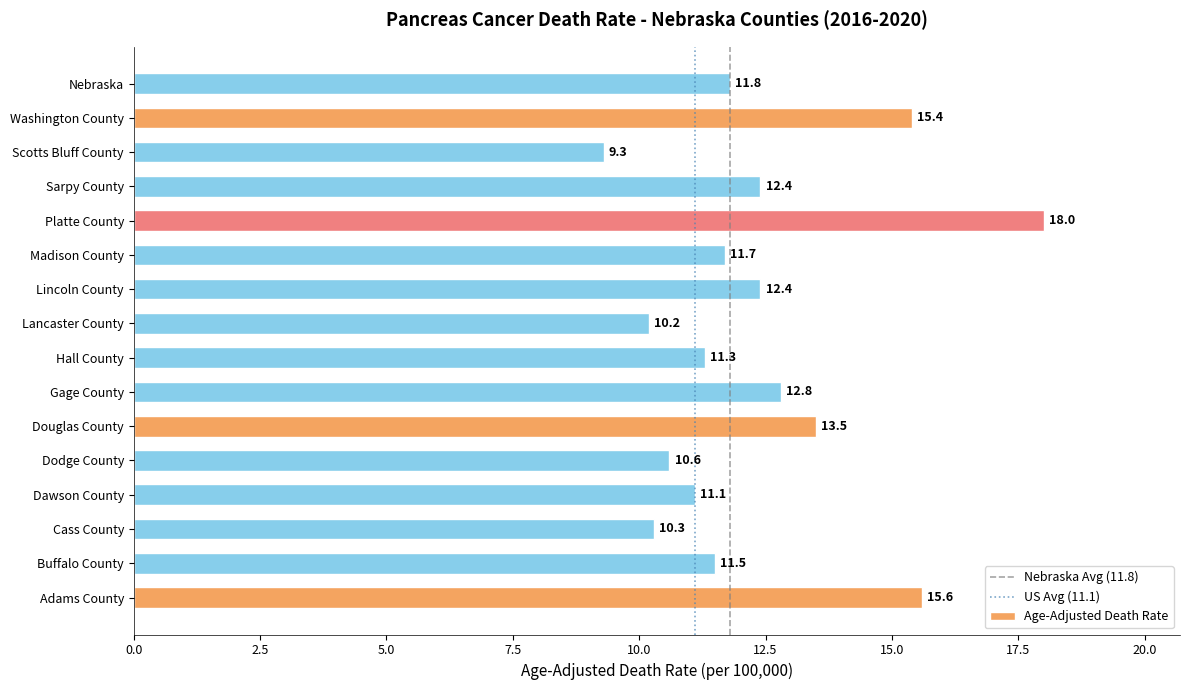

What is the average value?

12.4